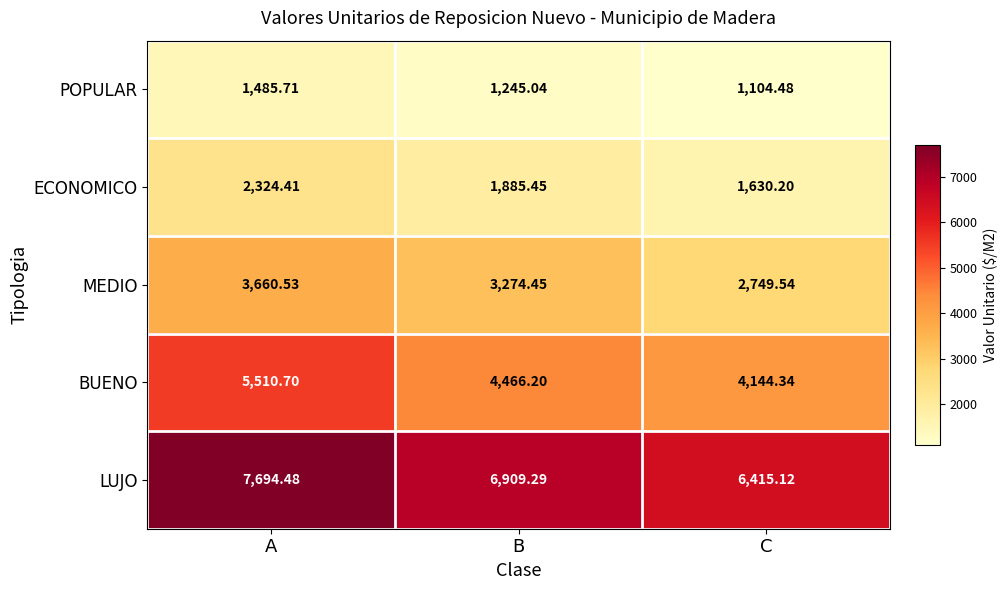

Which category has the lowest value in the LUJO series?

C